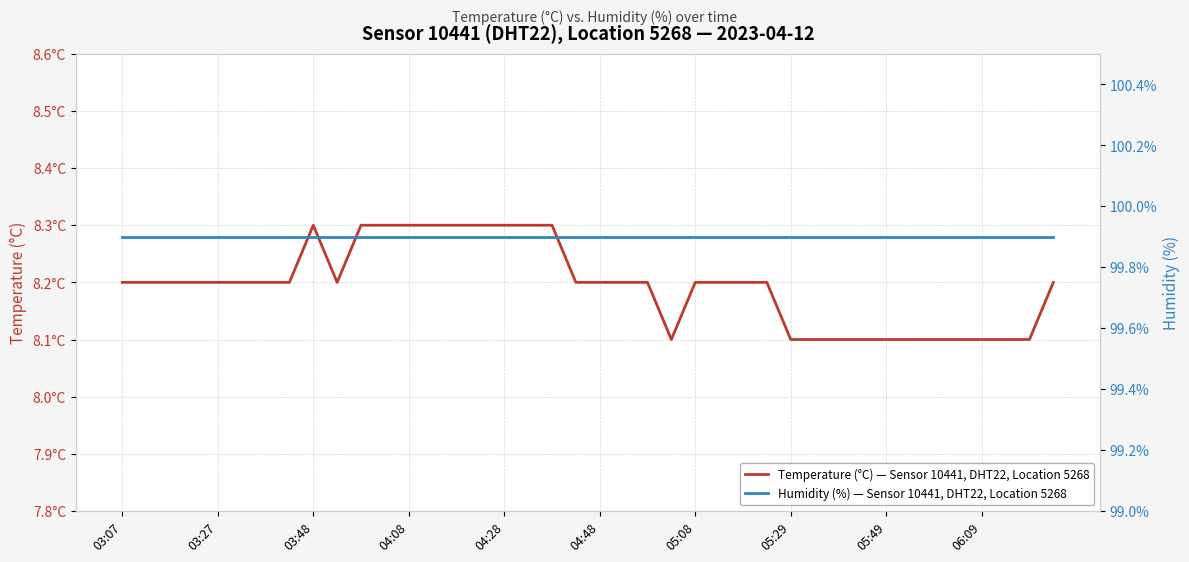

What is the sum of all Temperature (°C) — Sensor 10441, DHT22, Location 5268 values?

327.8